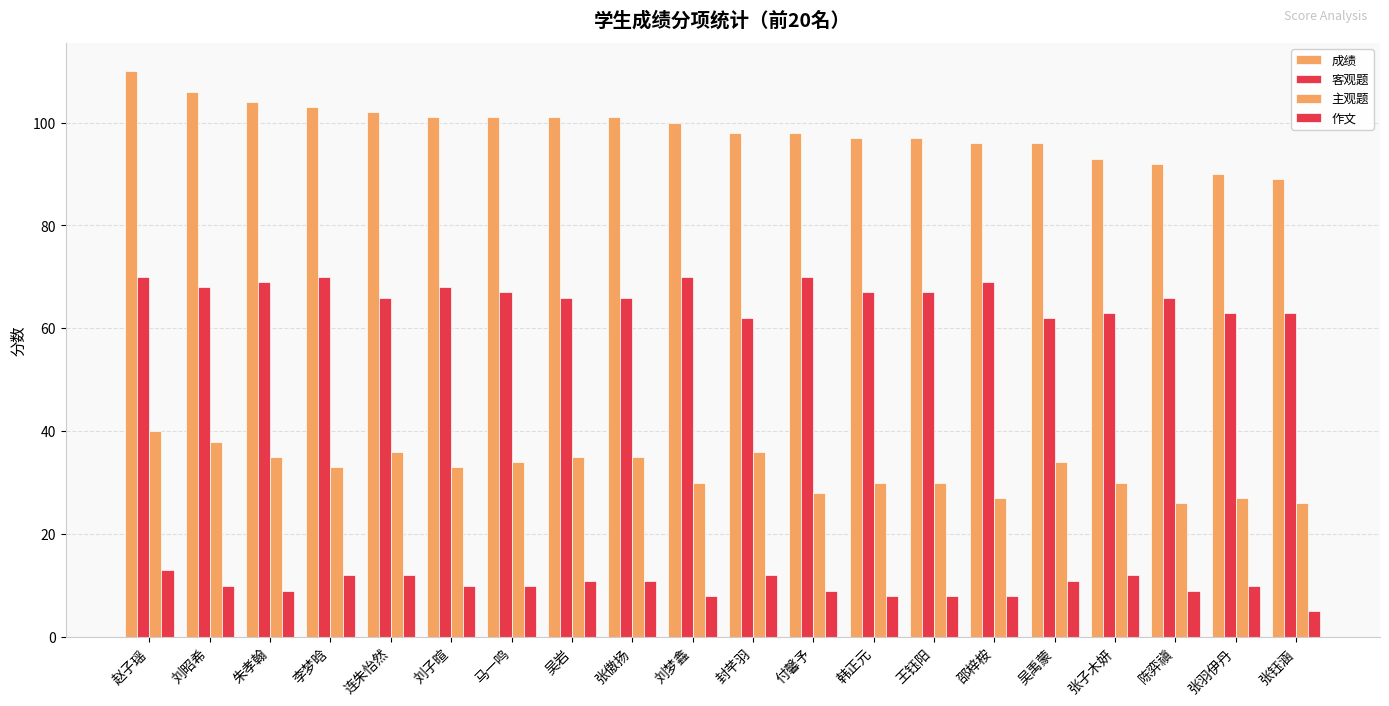

The value of 客观题 at 李梦晗 is 70. True or false?

True